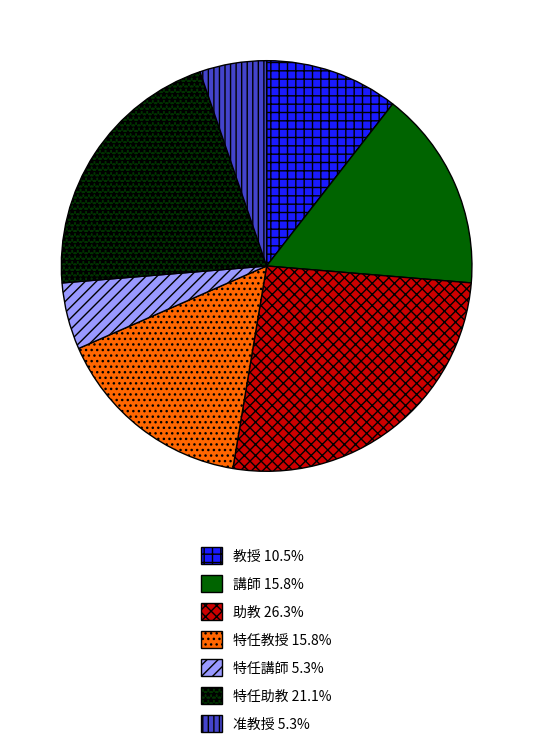

Which has a higher value, 特任教授 or 准教授?

特任教授